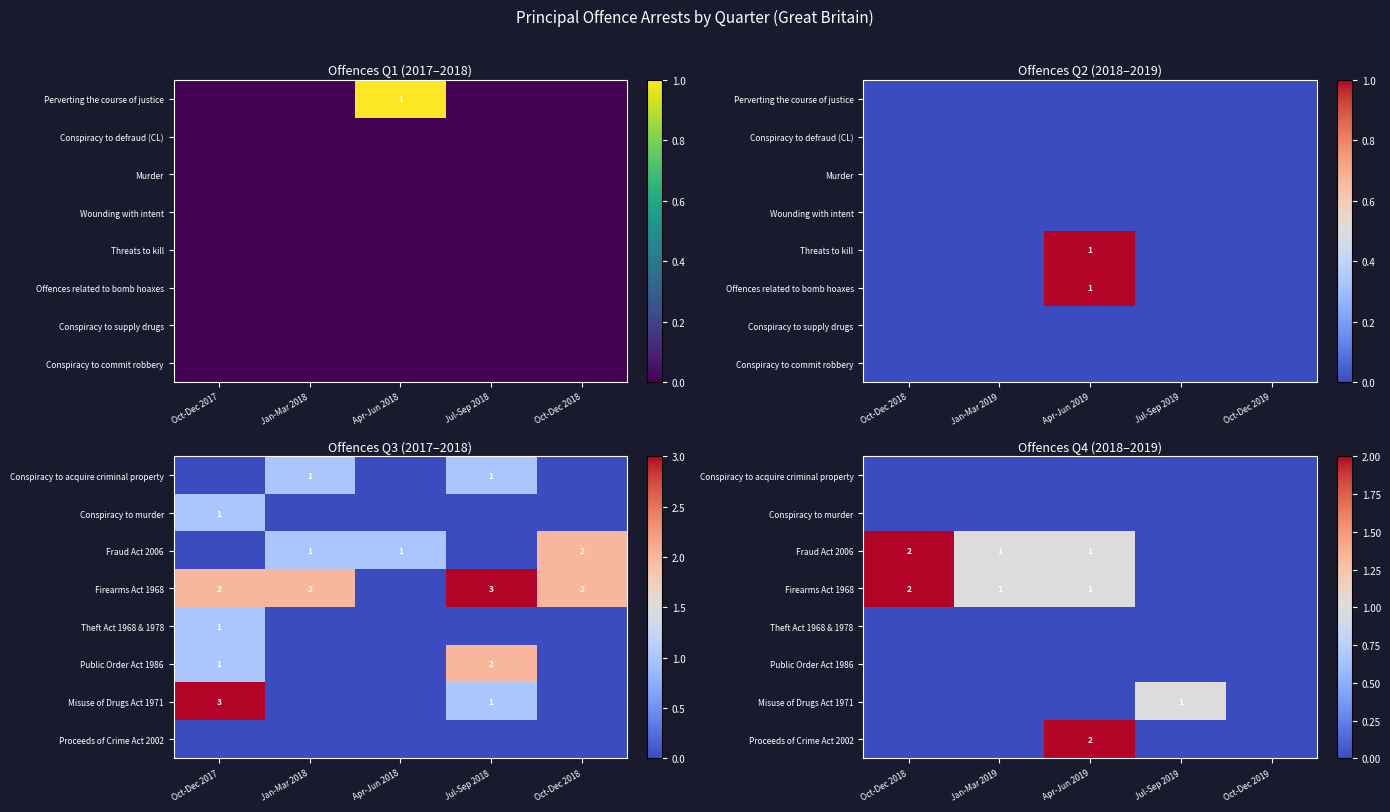

Is the value of Public Order Act 1986 at Jan-Mar 2019 greater than the value of Theft Act 1968 & 1978 at Oct-Dec 2019?

No